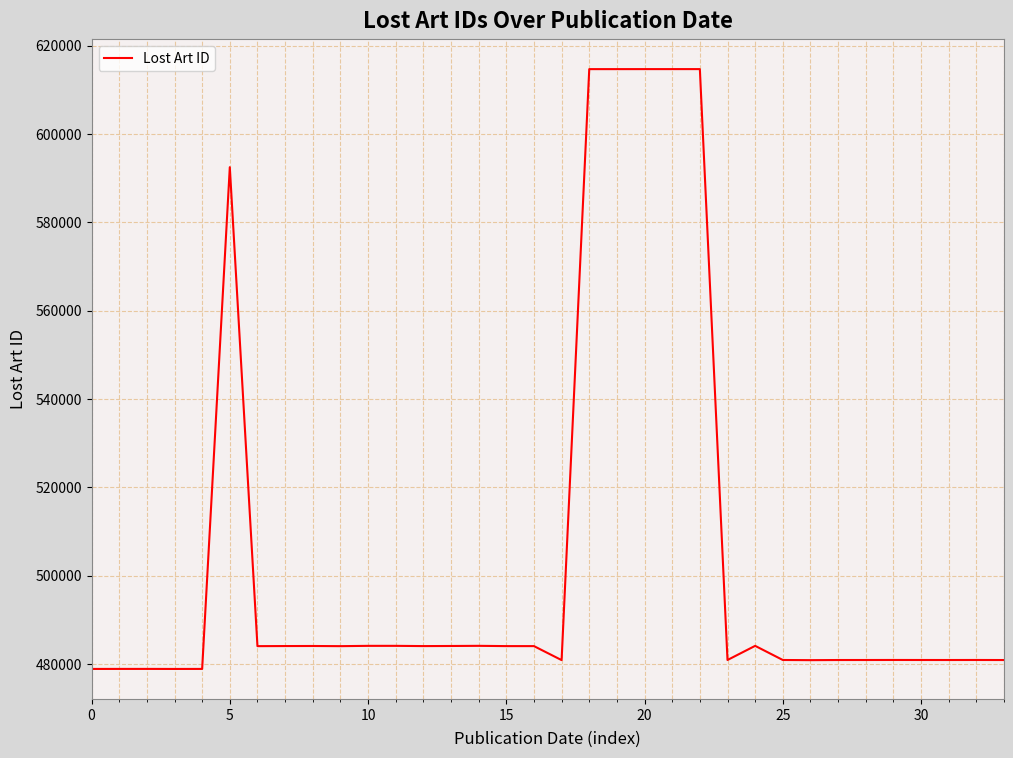

What is the difference between the maximum and minimum values?

135846